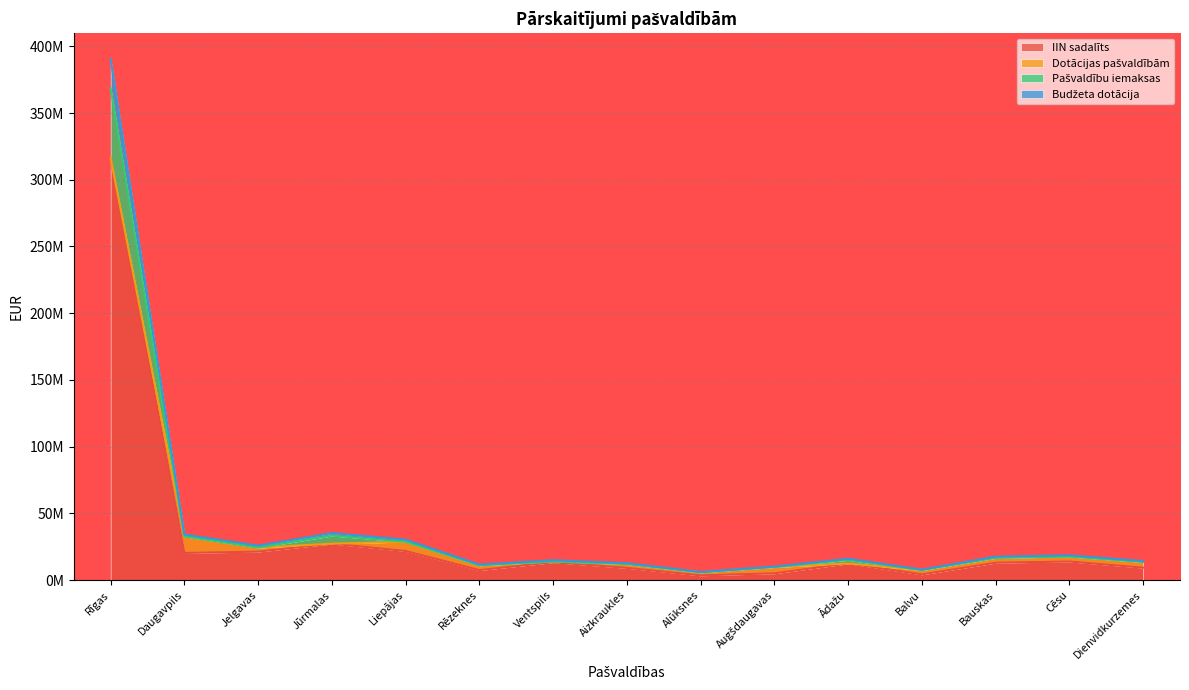

The value of Pašvaldību iemaksas at Alūksnes is 2630527.1. True or false?

False